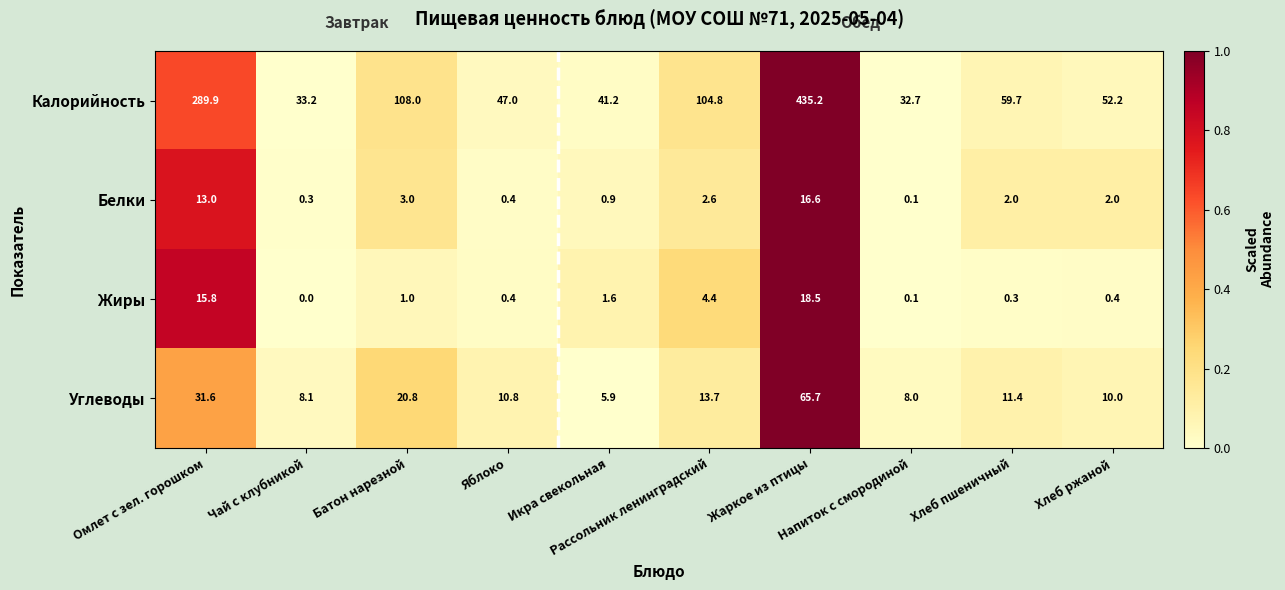

What is the difference between the second highest and minimum values in the Углеводы series?

25.7